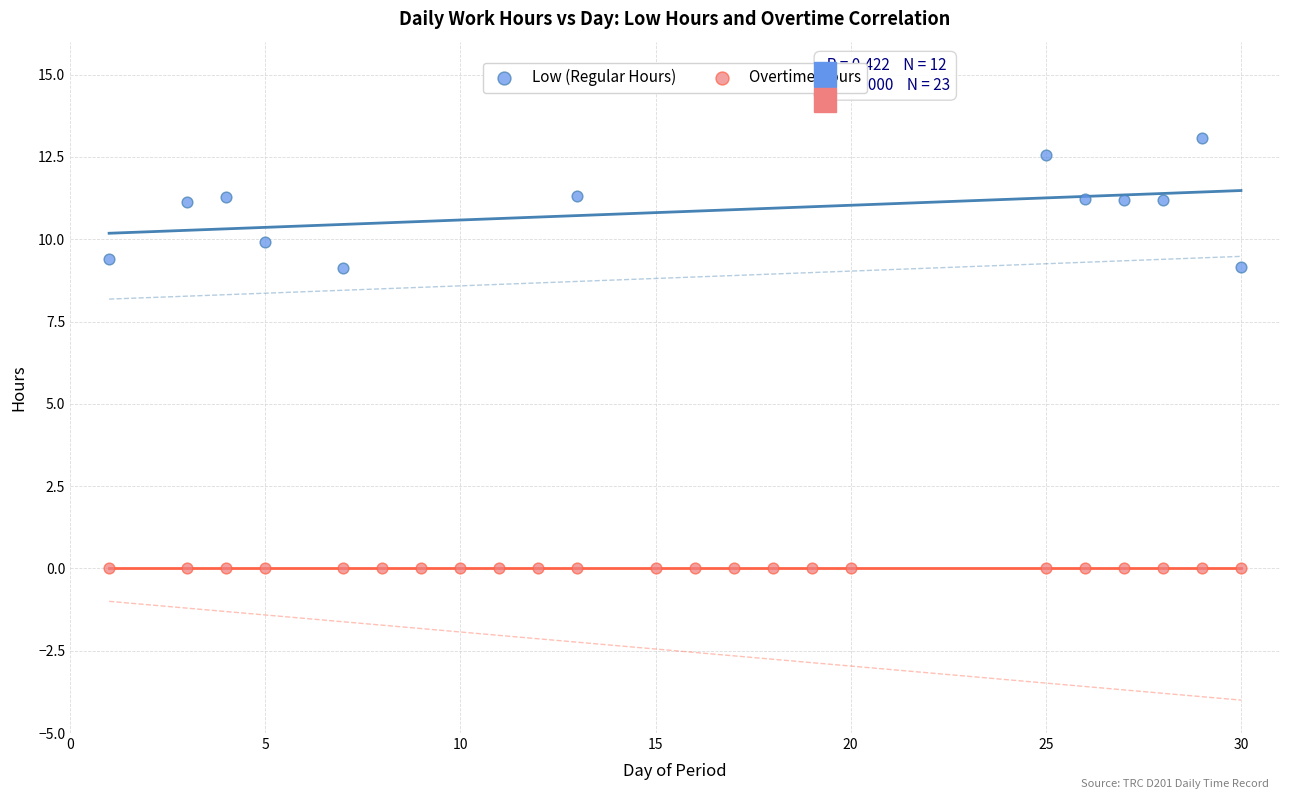

Which series contains the lowest Y value?

Overtime Hours